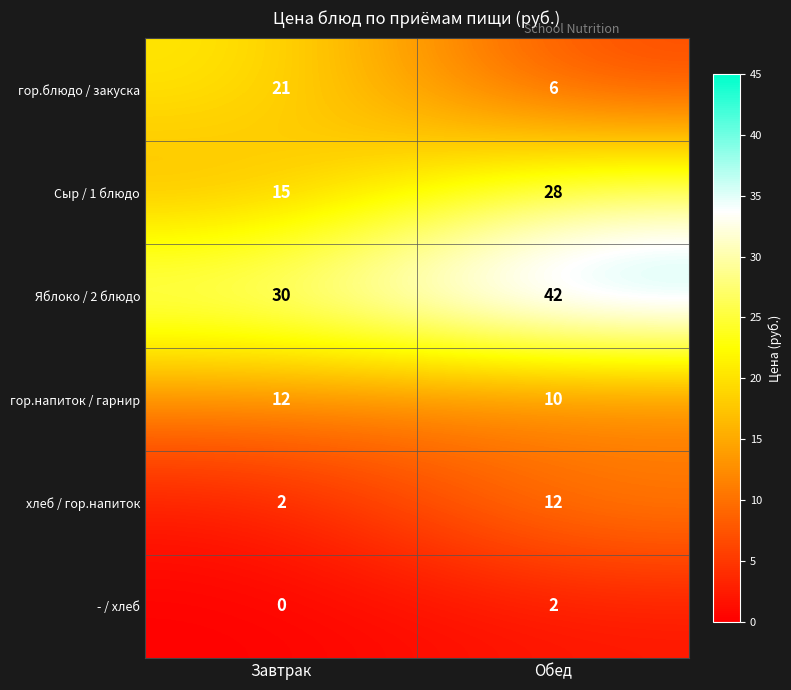

Which category has the lowest value across all series?

Завтрак